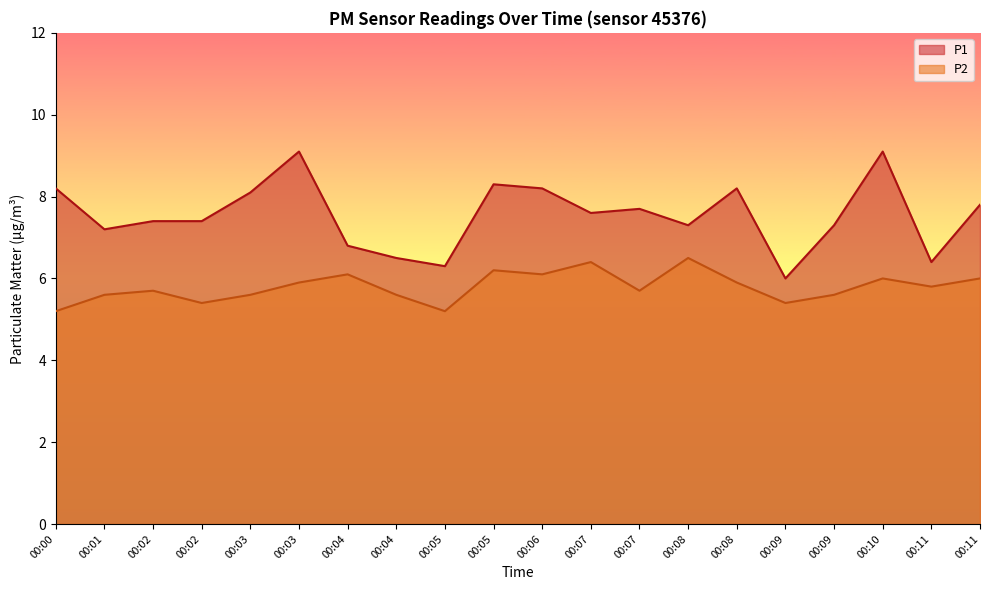

At which label does P2 reach its minimum?

00:00